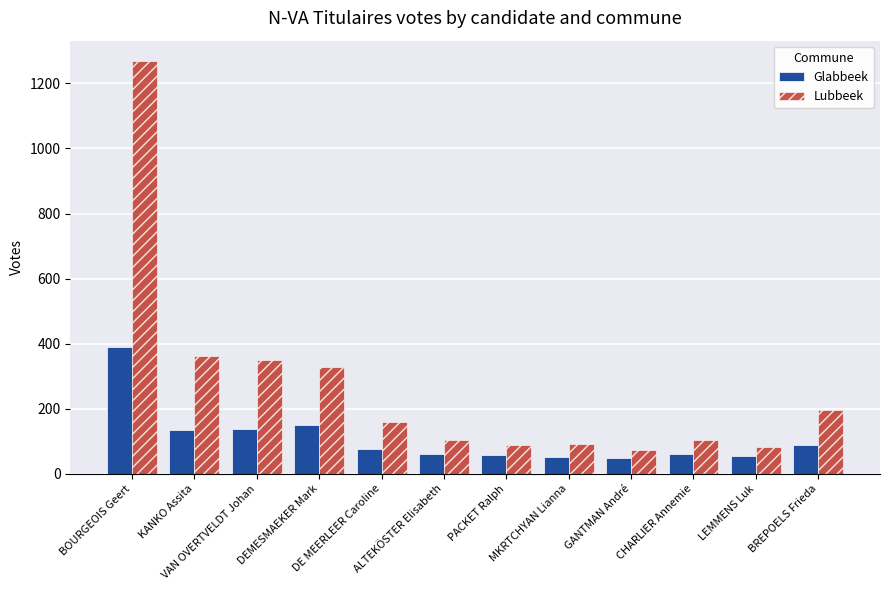

At which label does Glabbeek reach its peak?

BOURGEOIS Geert